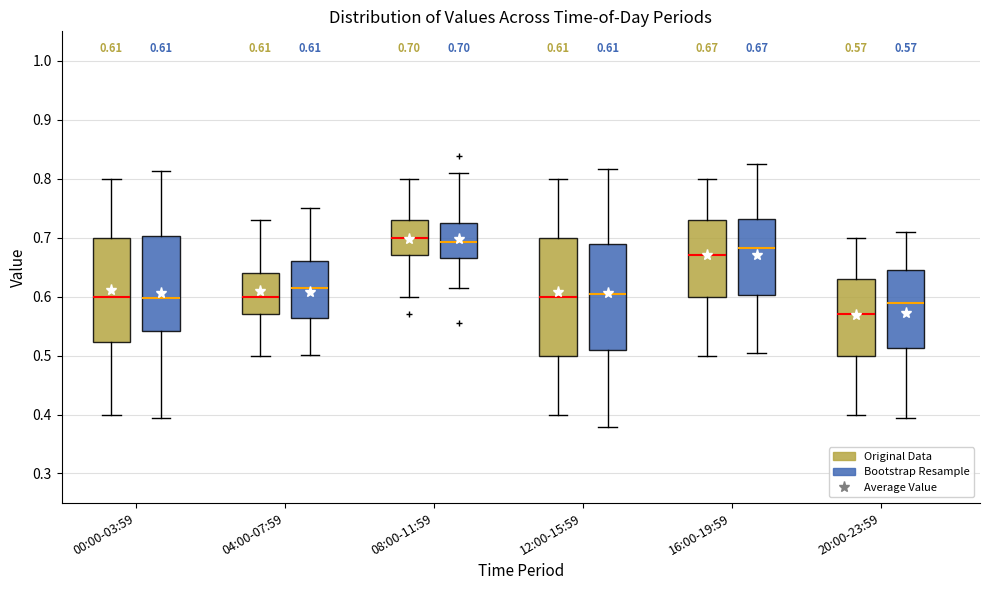

Comparing the boxes themselves (not the whiskers), which one is the tallest?

12:00-15:59 (Original Data)